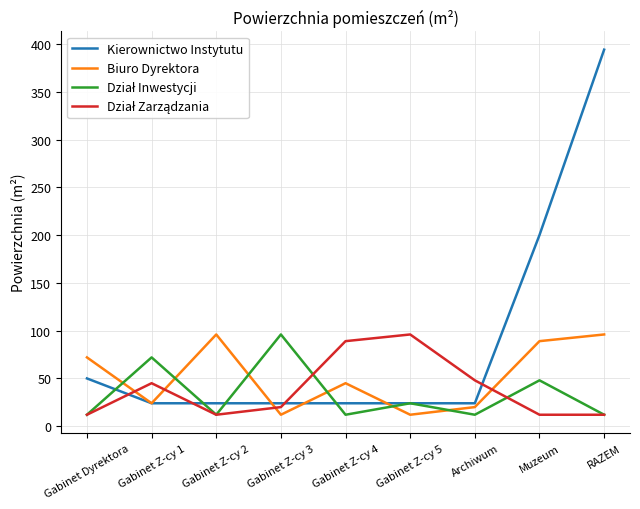

At which category does the chart reach its peak across all series?

RAZEM